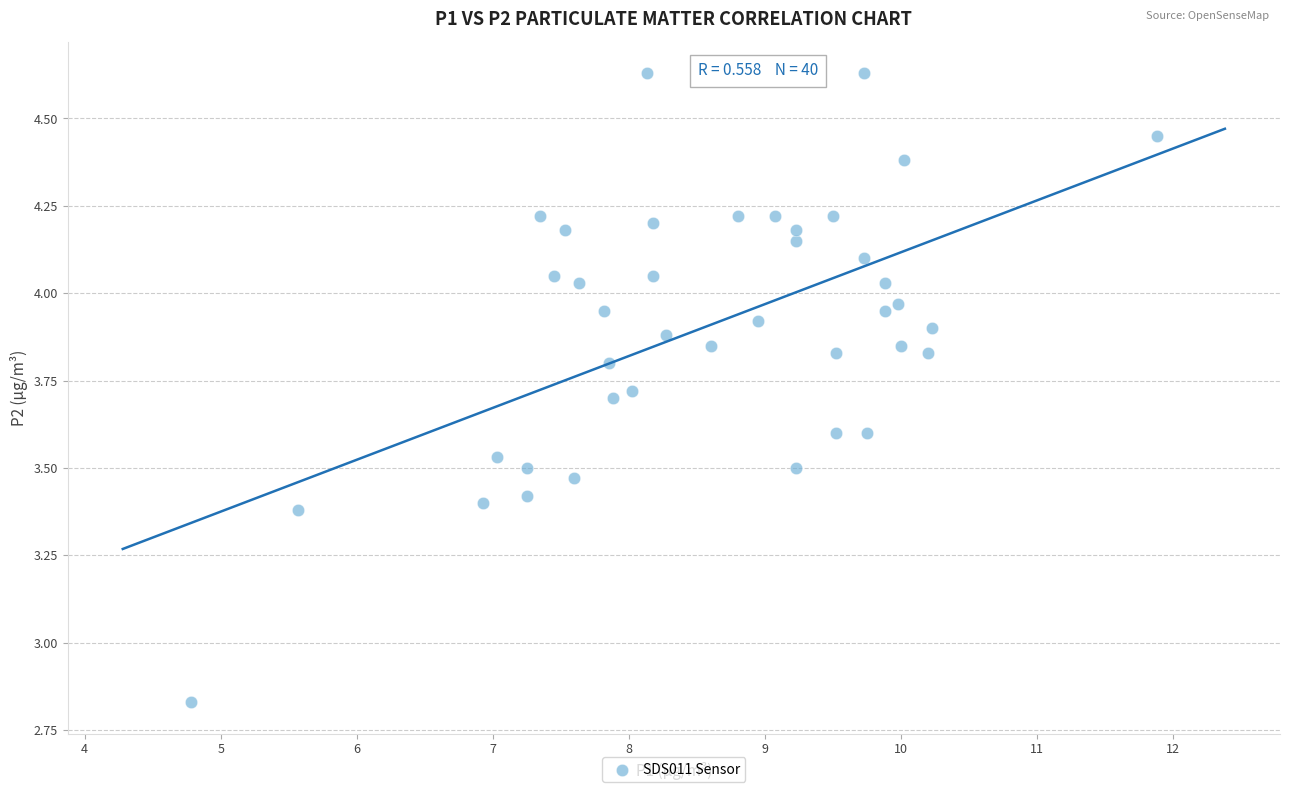

What is the range of Y values (max minus min)?

1.8